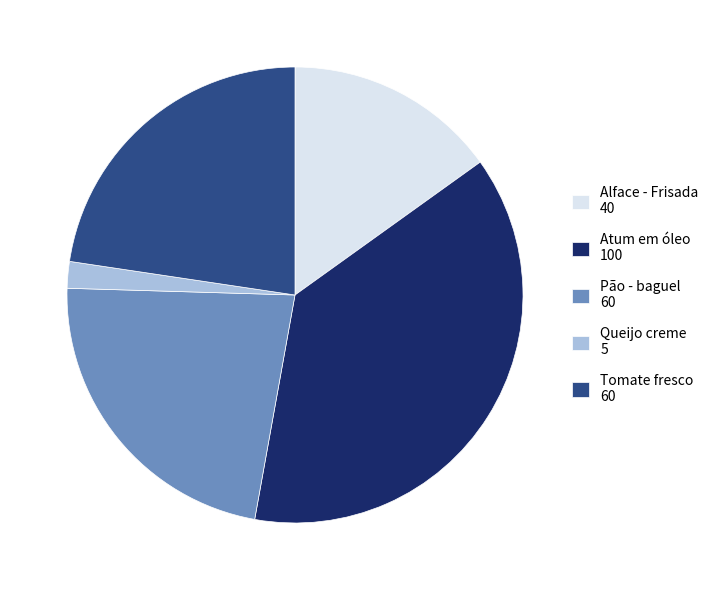

Which category has the biggest portion of the pie?

Atum em óleo